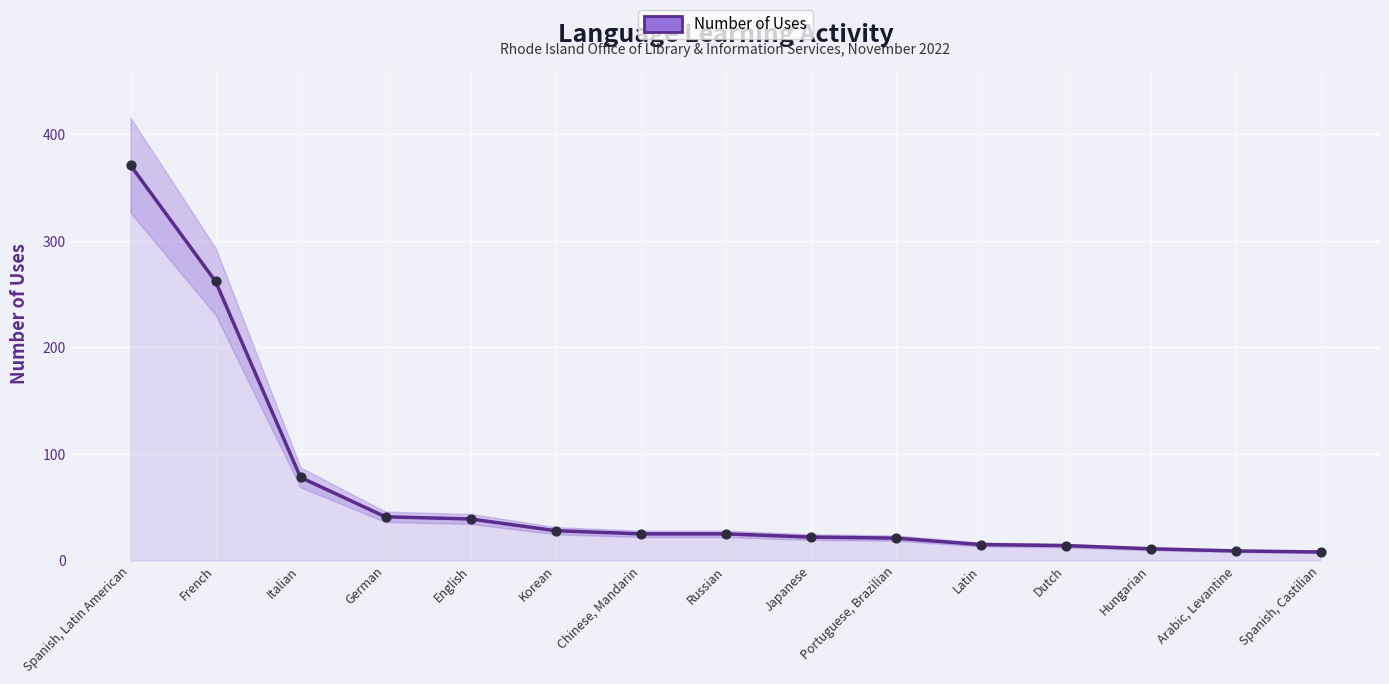

Between Japanese and Korean, which is larger?

Korean